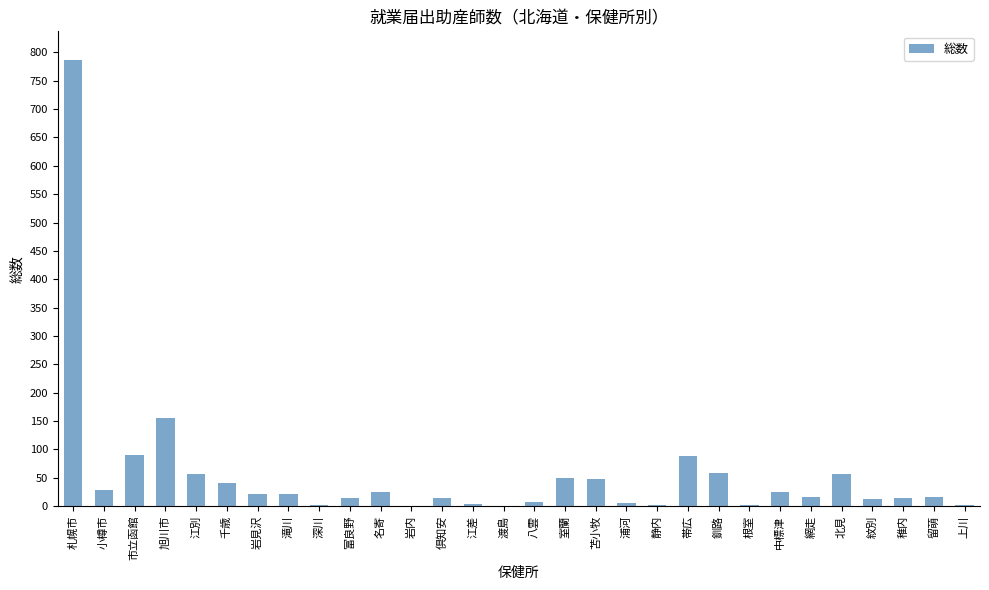

What value does the data have at 市立函館?

90